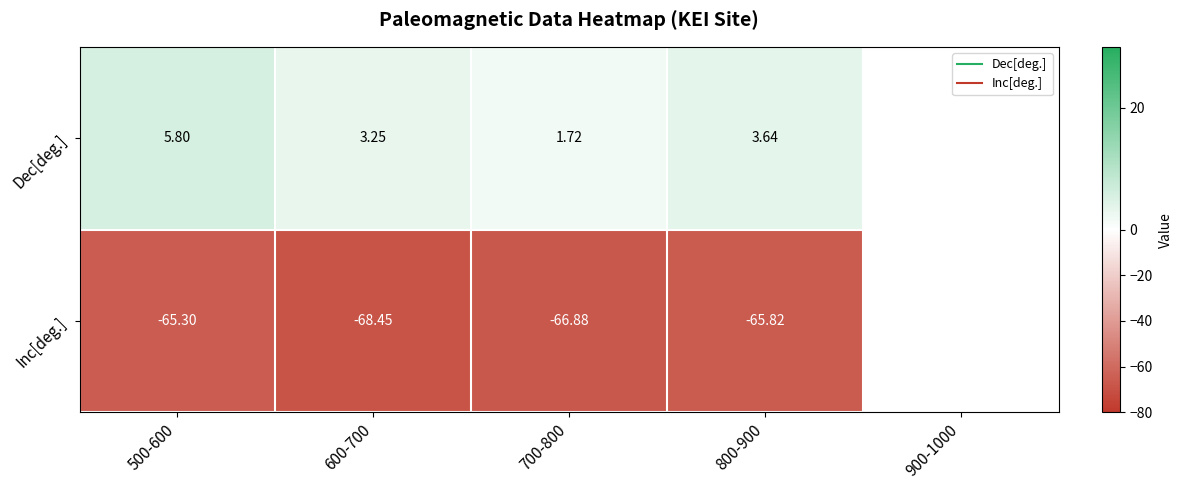

What is the difference between the highest and lowest values at 700-800?

68.6